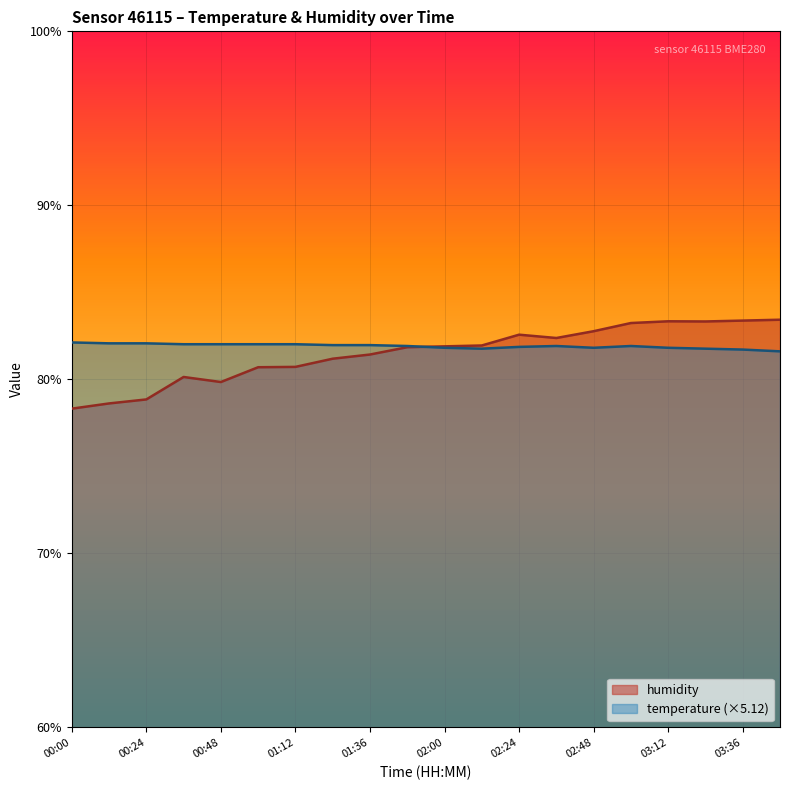

Which has a higher value, 02:24 or 00:00?

00:00